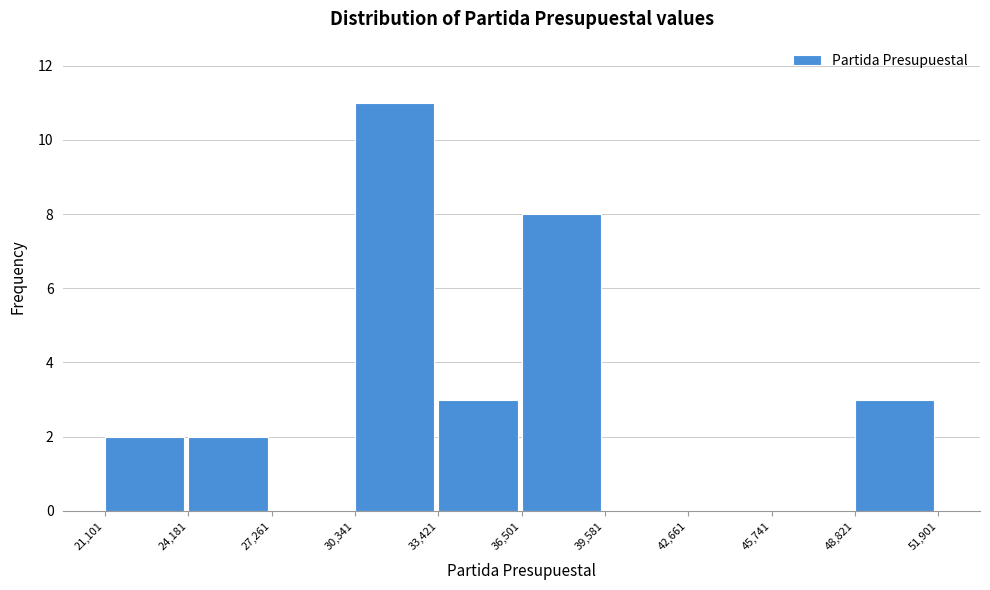

Reading left to right, list every bar in this chart as the range it spans on the x-axis followed by its height. The values are not printed on the chart, so give them approximately, as read against the axis.

21,101 to 24,181: 2
24,181 to 27,261: 2
27,261 to 30,341: 0
30,341 to 33,421: 11
33,421 to 36,501: 3
36,501 to 39,581: 8
39,581 to 42,661: 0
42,661 to 45,741: 0
45,741 to 48,821: 0
48,821 to 51,901: 3